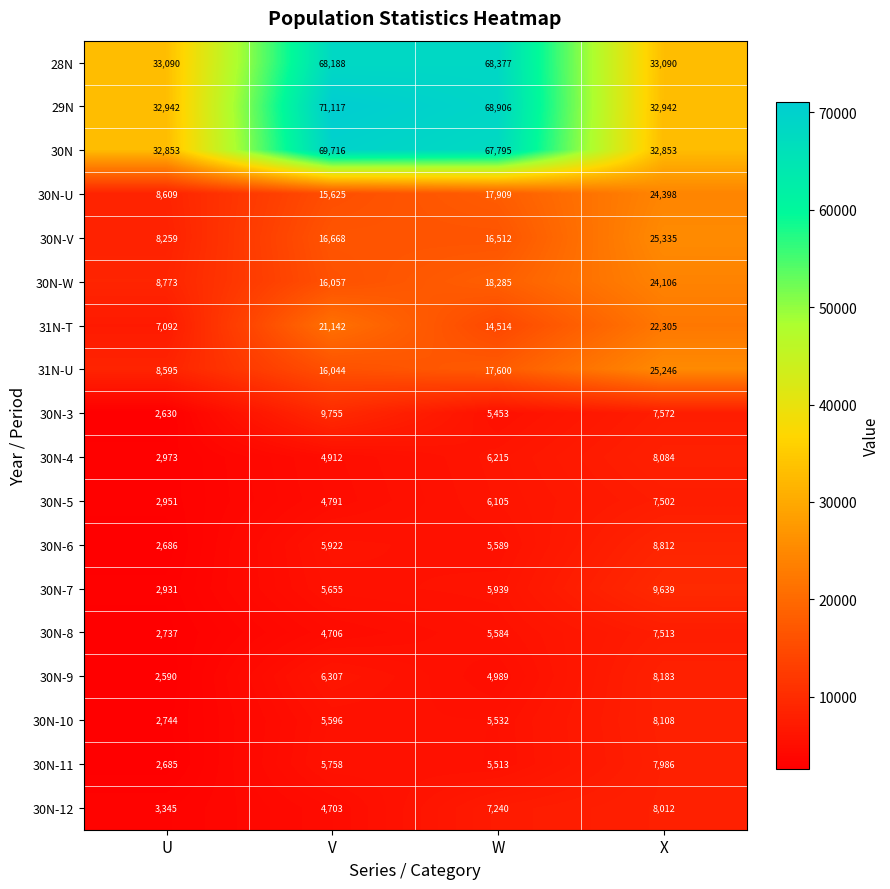

At how many categories does at least one series exceed 15449?

4